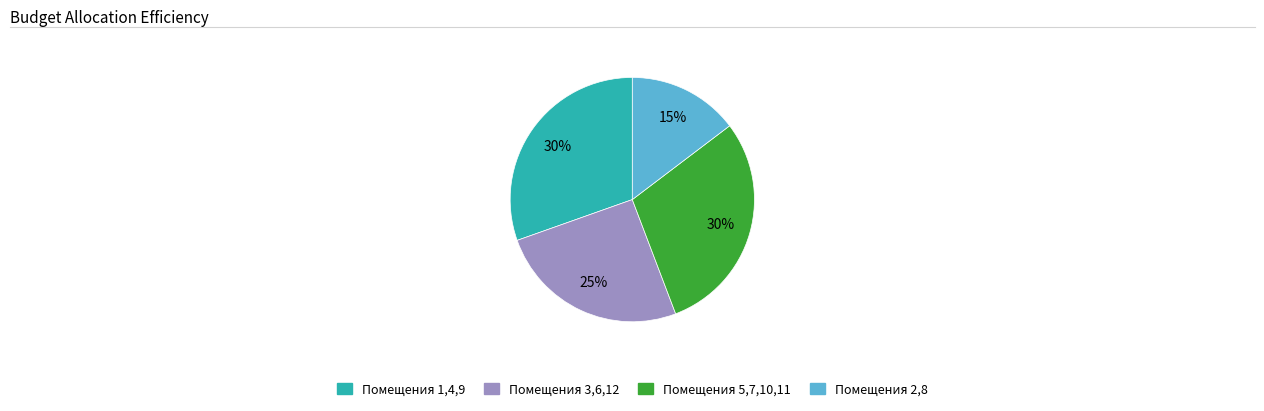

What percentage is the Помещения 2,8 slice, to the nearest percent?

15%